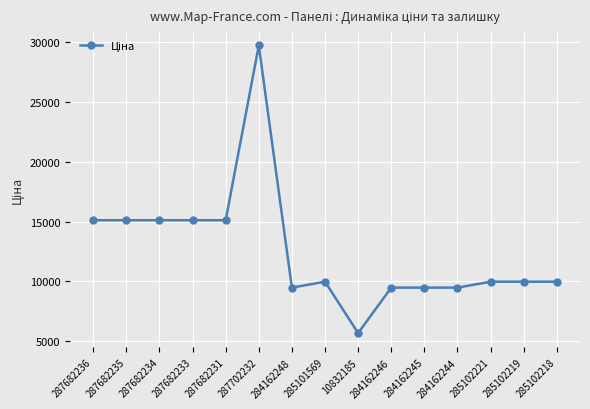

Which has a higher value, 284162245 or 287682234?

287682234